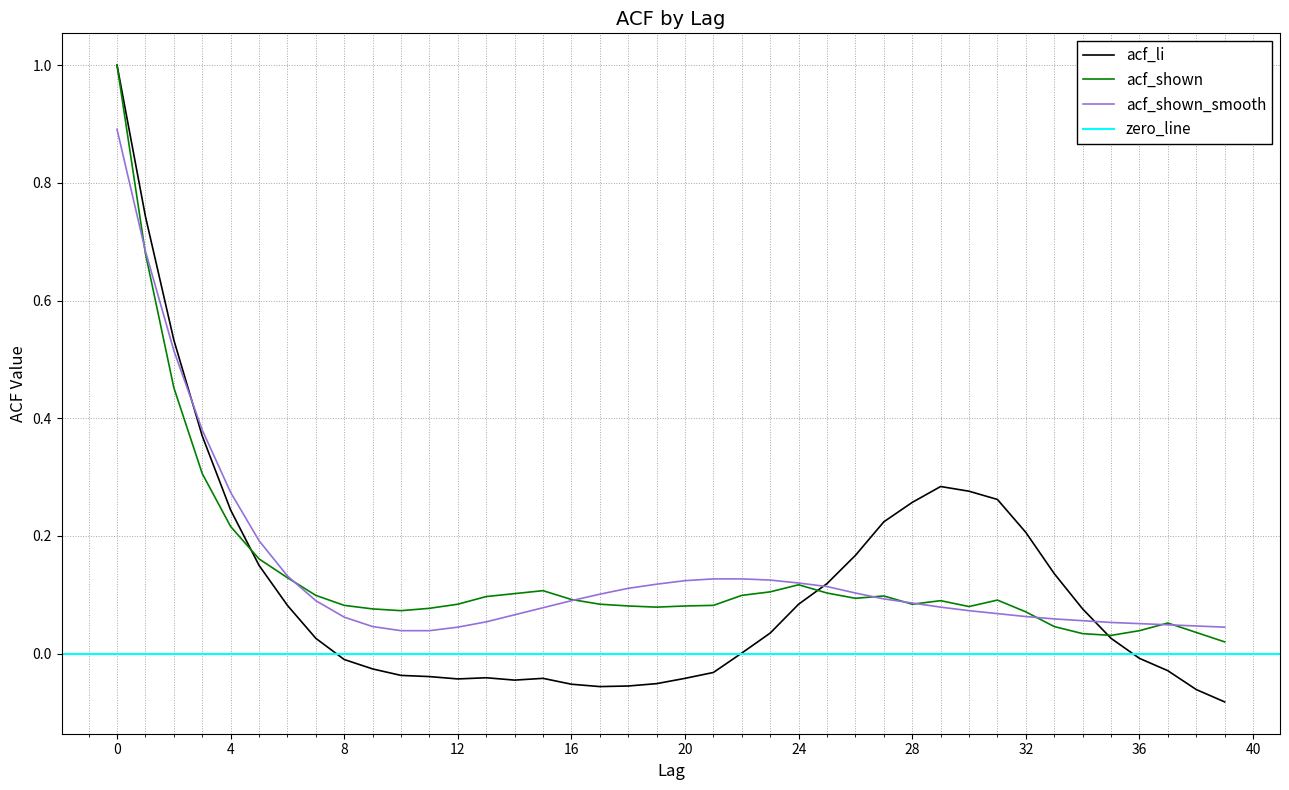

Which series has the largest total across all categories?

acf_shown_smooth